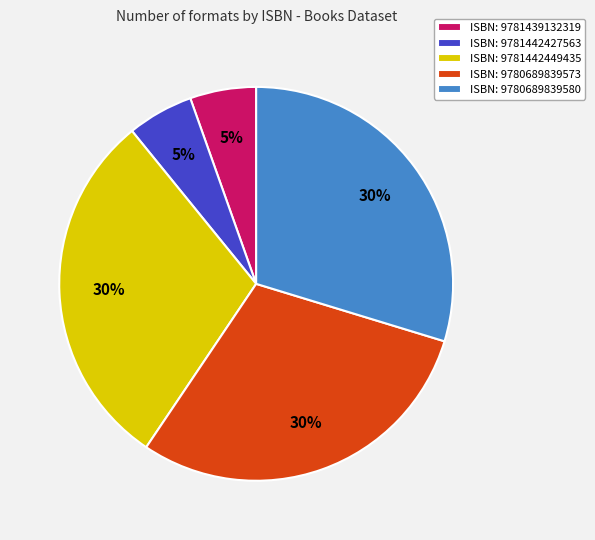

Is there any slice that represents more than half of the pie?

No